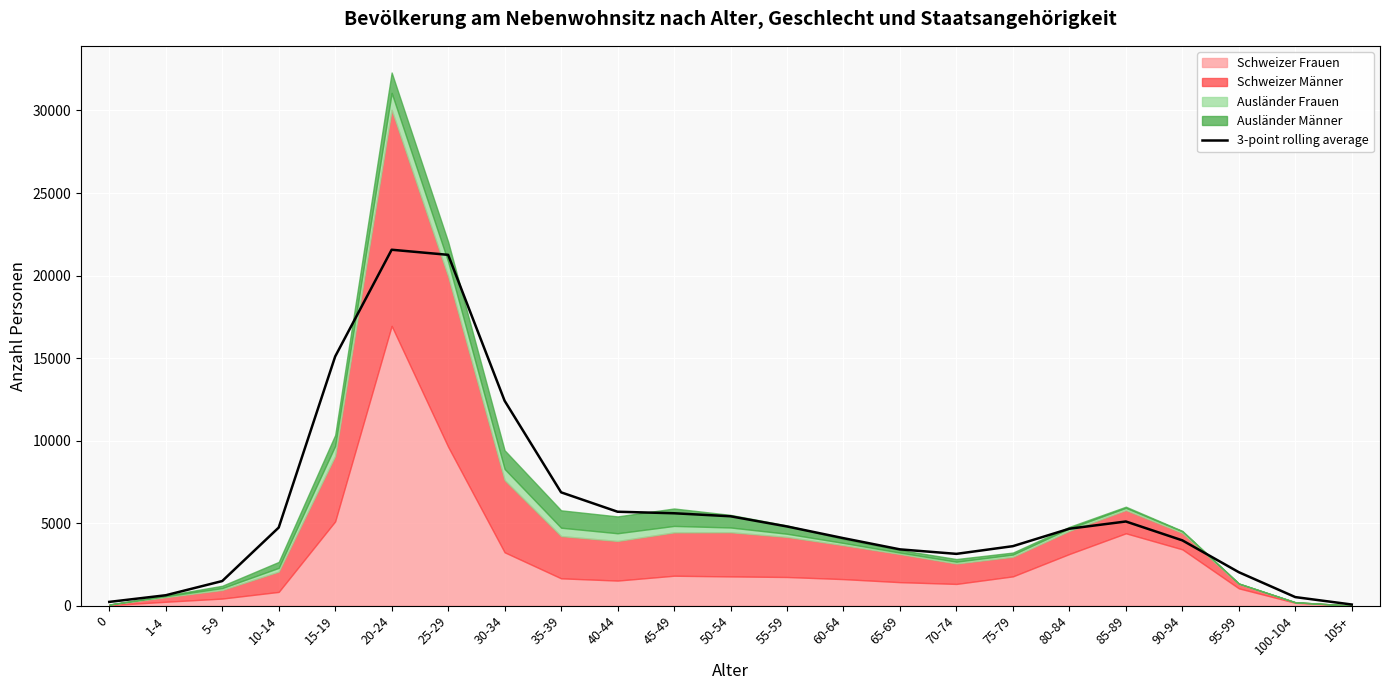

What is the difference between the second highest and second lowest values?

21024.0